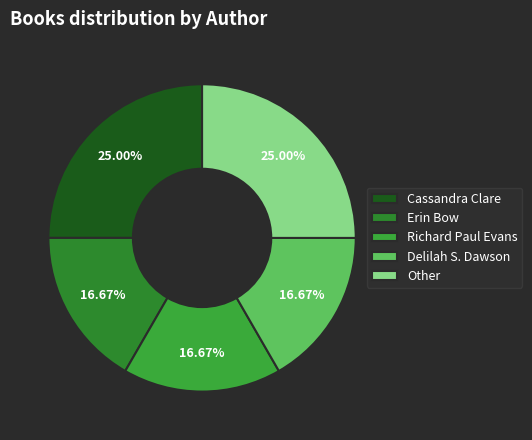

To the nearest percent, what is the average slice percentage?

20%